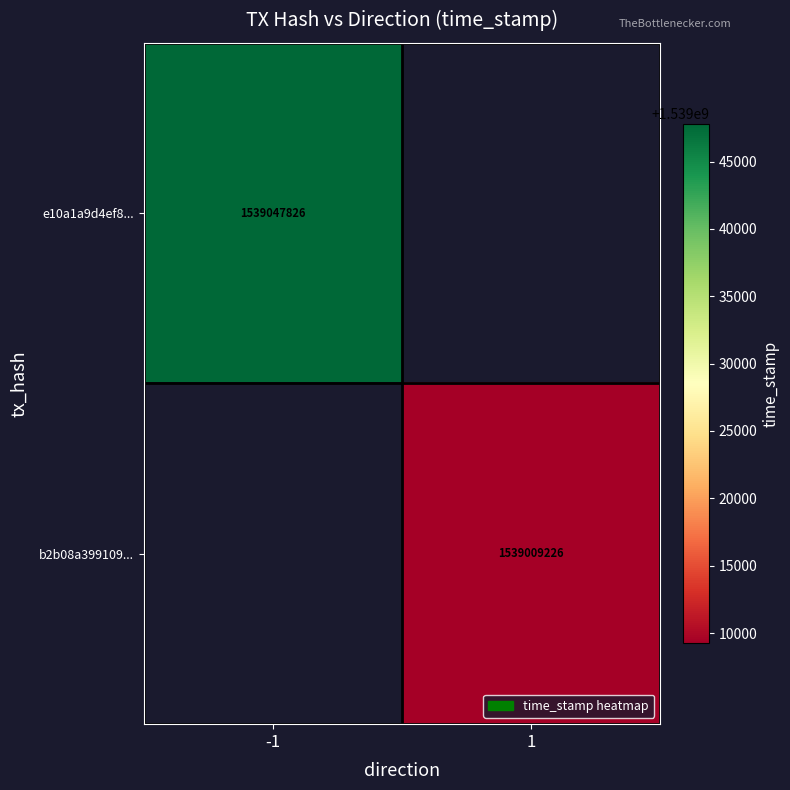

The b2b08a399109... series shows 1539009226 at 1. True or false?

True